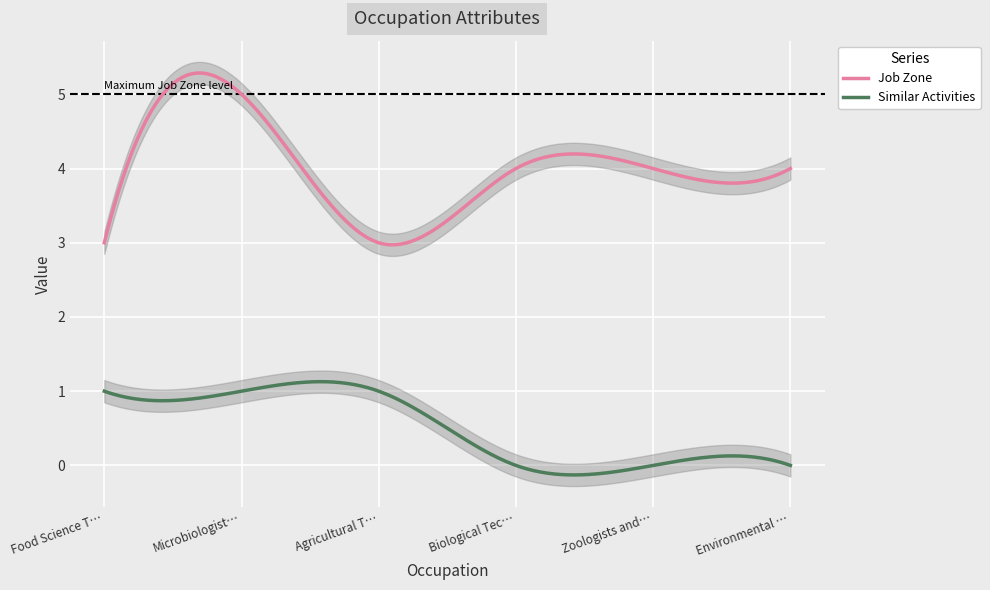

Is this an area chart (filled region under the line)?

No